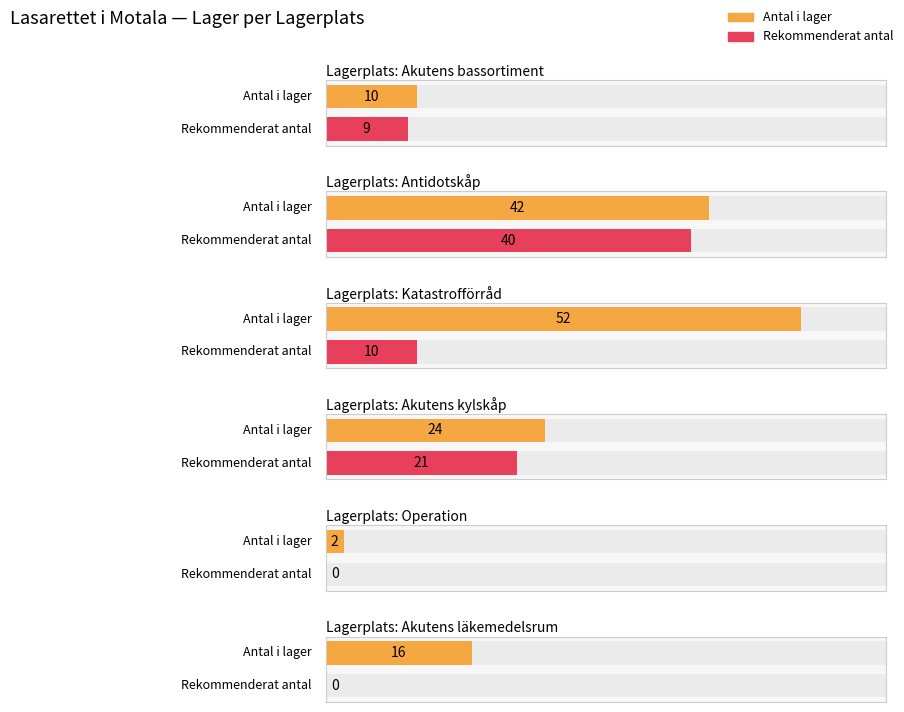

Rank the series by their average value, from lowest to highest.

Rekommenderat antal, Antal i lager